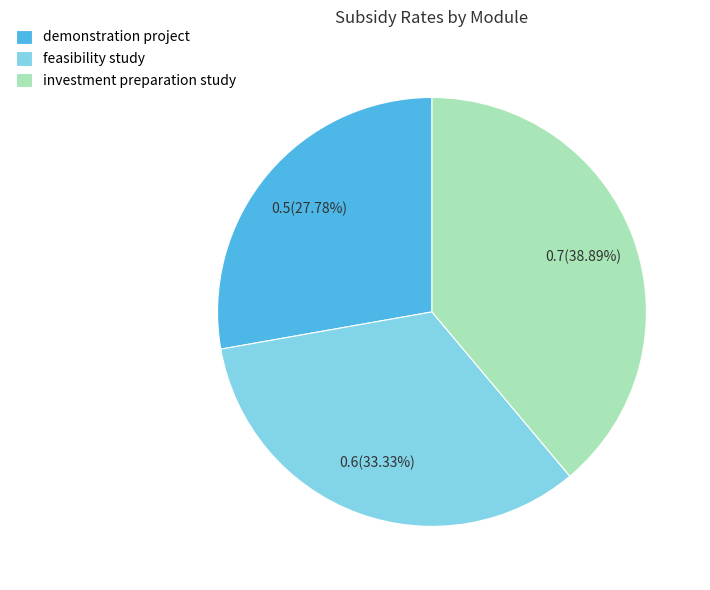

Is it true that investment preparation study is 50% of the pie?

False